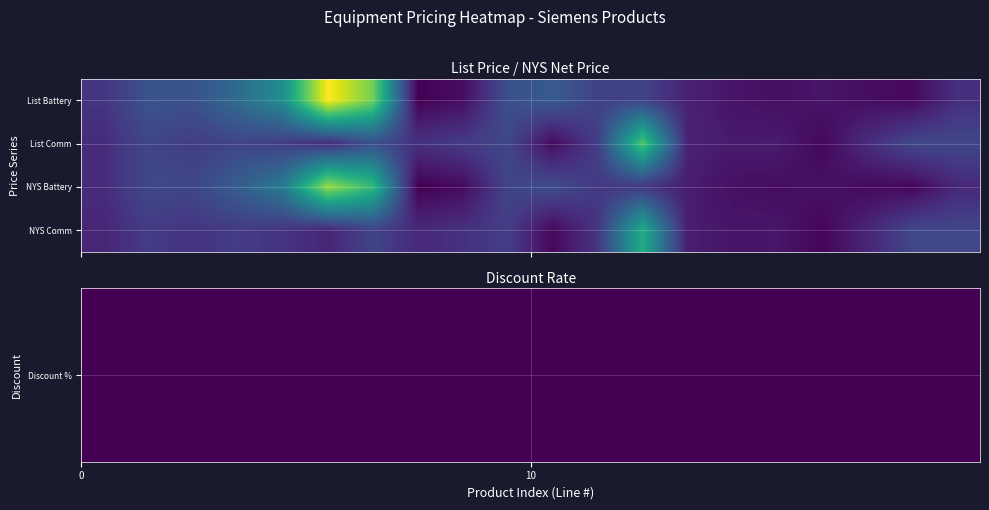

At how many categories does at least one series exceed 0?

20